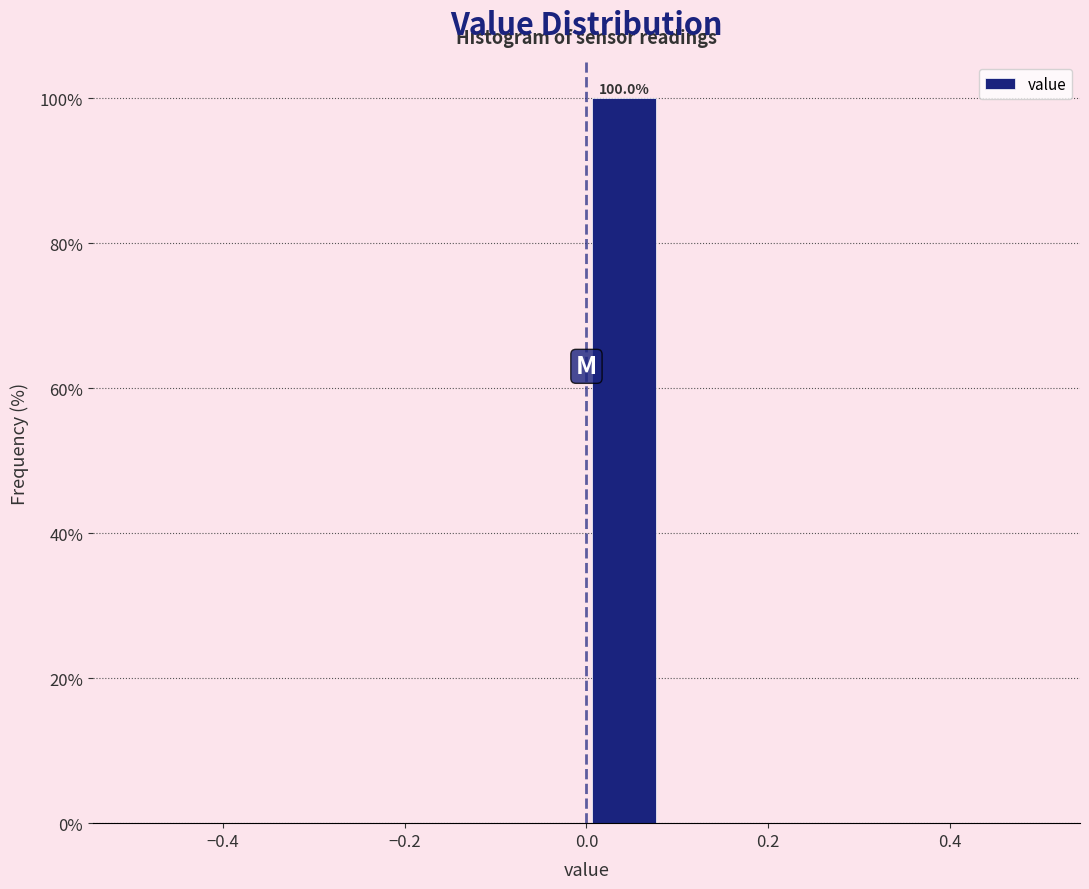

Which range on the x-axis has the tallest bar?

0.00 to 0.08